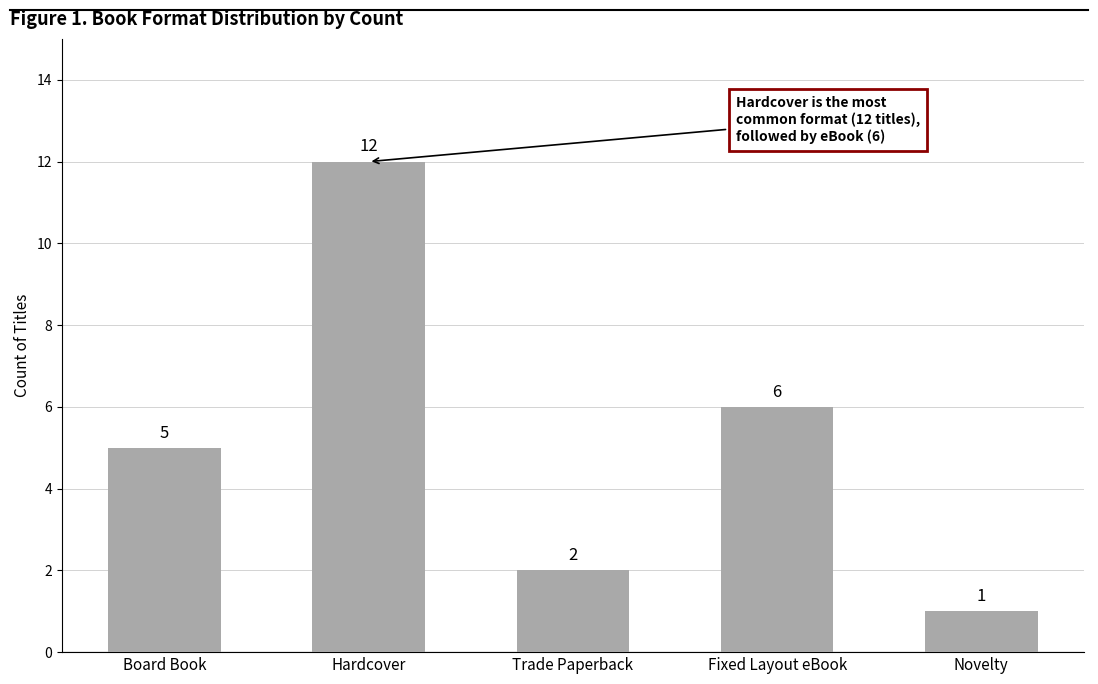

What is the difference between the maximum and second lowest values?

10